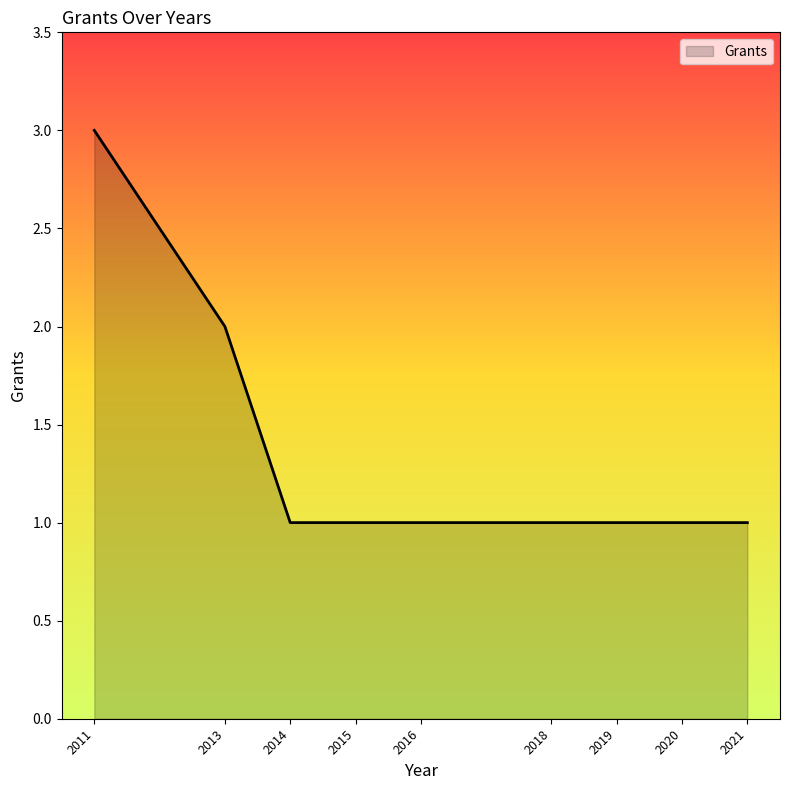

Which has a higher value, 2016 or 2013?

2013